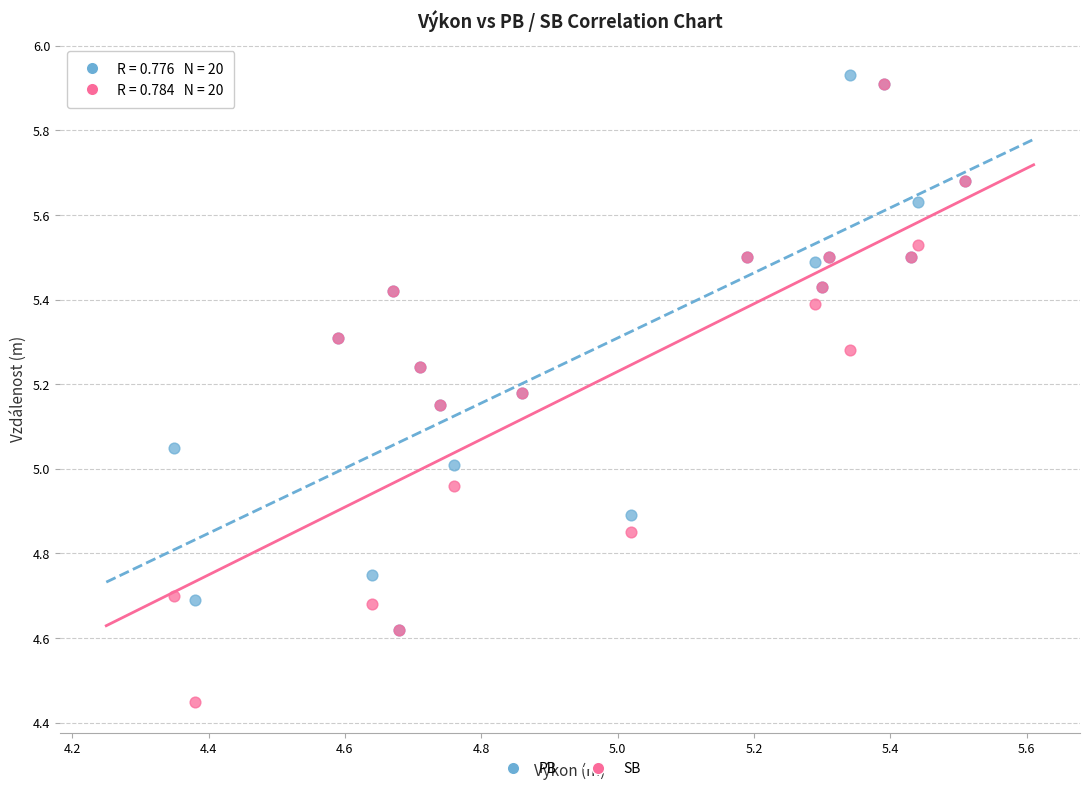

Which series reaches the minimum Y coordinate?

SB